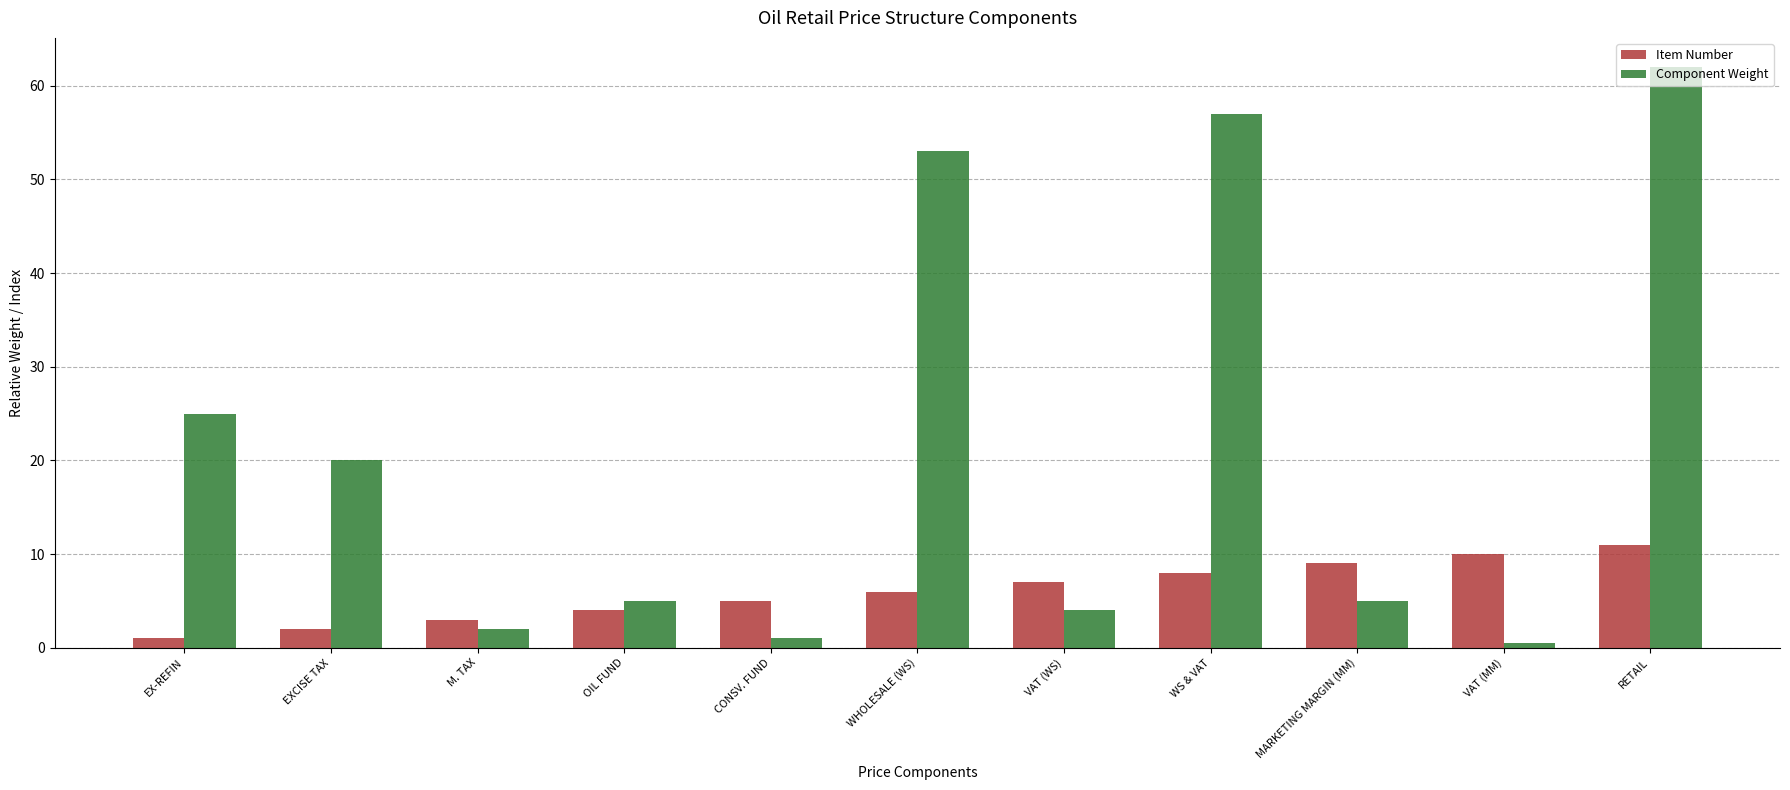

Is the value of Item Number at RETAIL greater than the value of Component Weight at RETAIL?

No